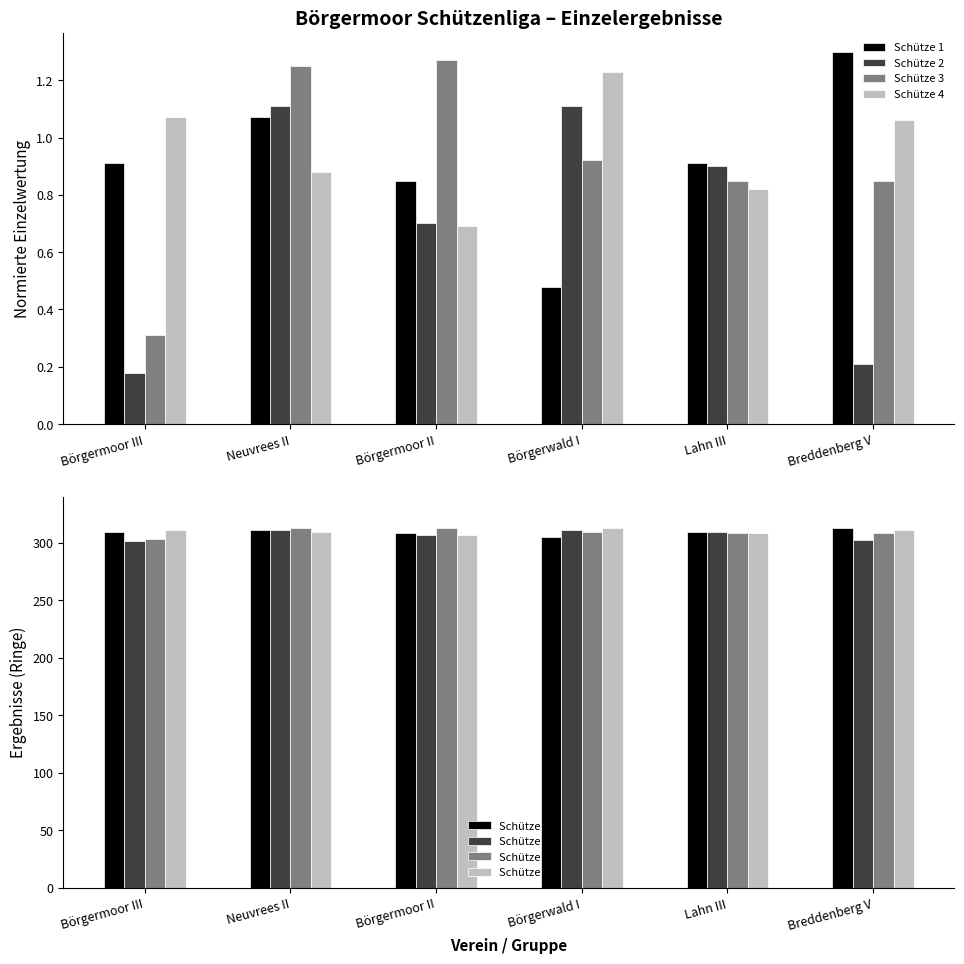

What is the maximum value for Schütze 1?

313.0